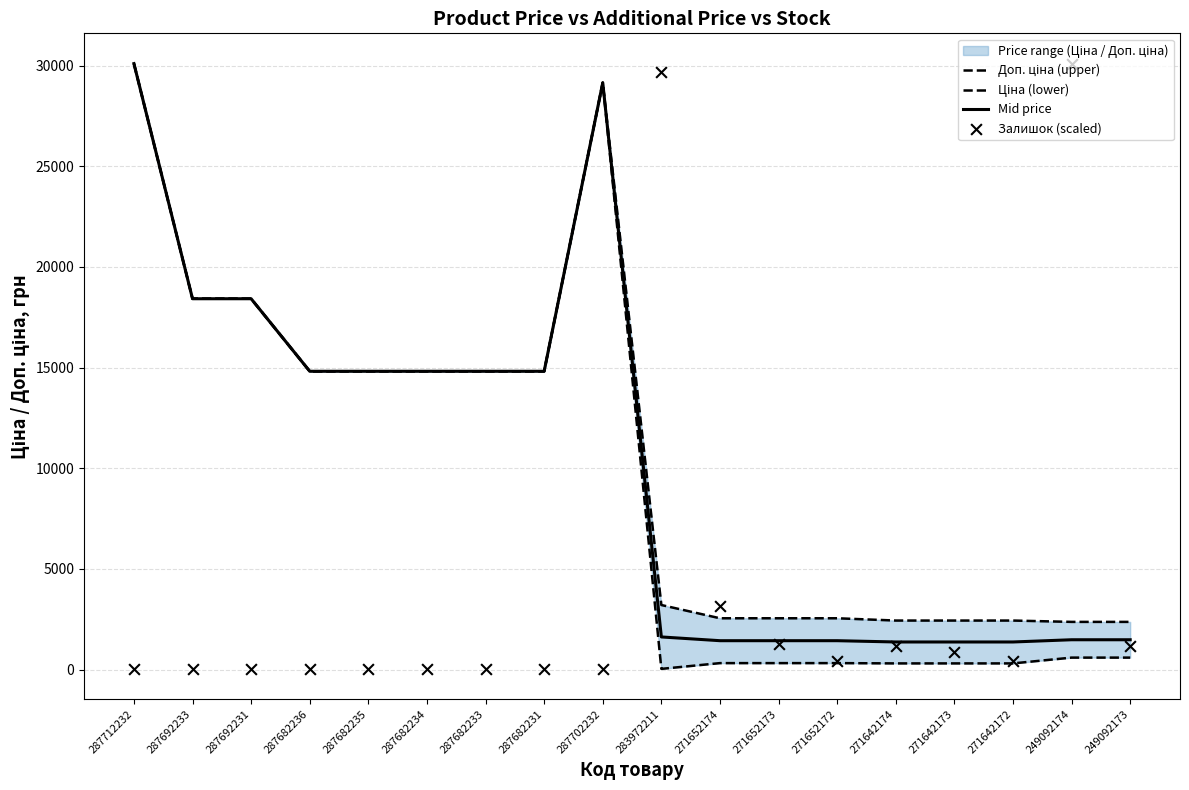

What is the total value across all series at 271642173?

4961.3